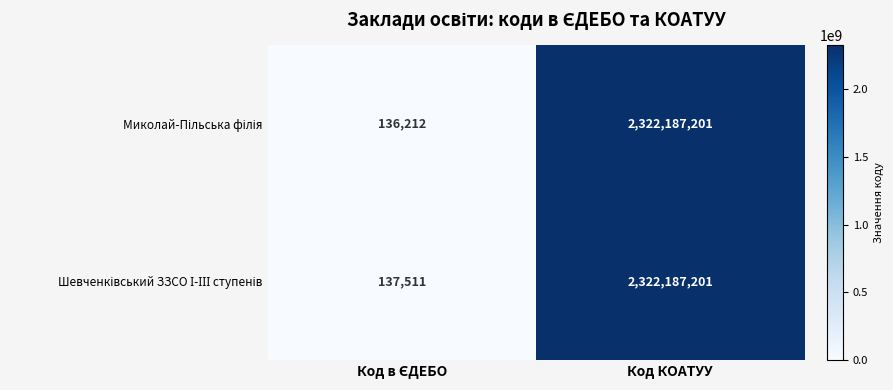

At which category is the sum across all series the highest?

Код КОАТУУ